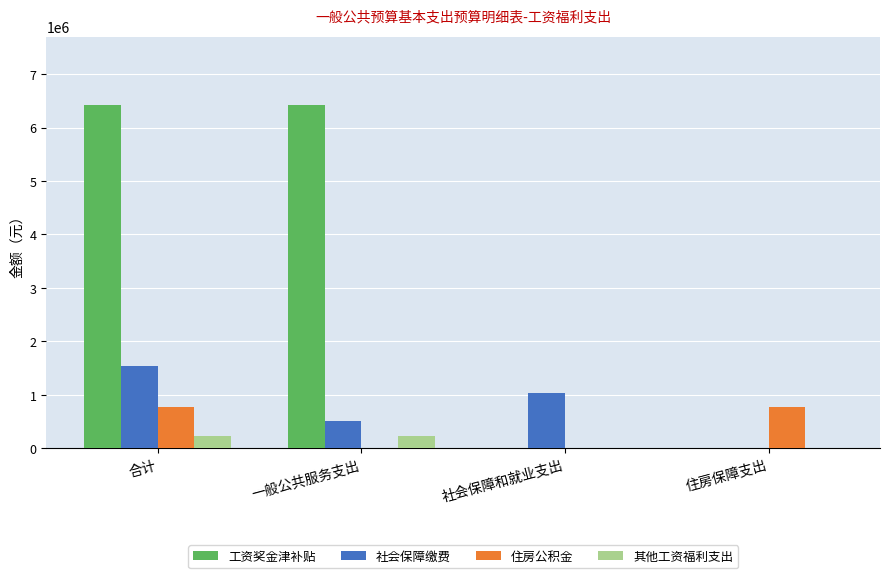

Between 合计 and 社会保障和就业支出, which series saw the biggest shift?

工资奖金津补贴